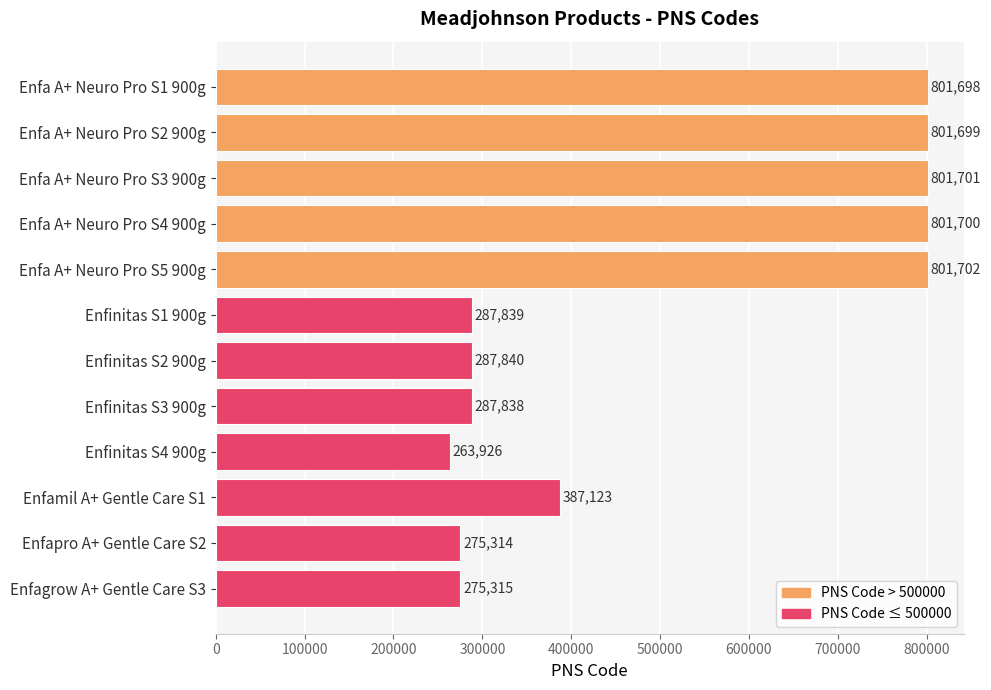

What is the ratio of the value at Enfinitas S2 900g to the value at Enfa A+ Neuro Pro S1 900g?

0.4